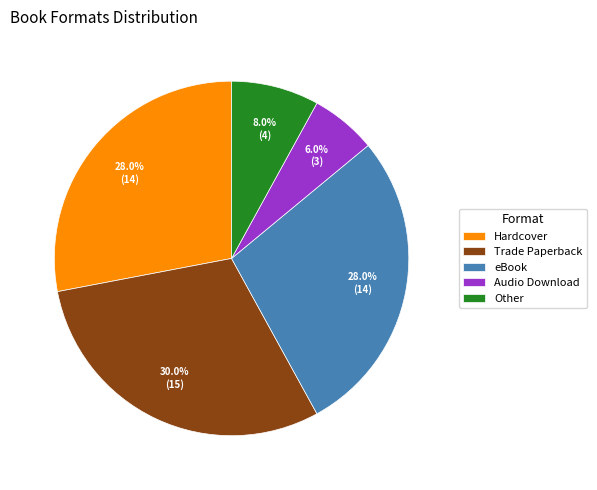

Do Hardcover and eBook together represent more than half of the pie?

Yes